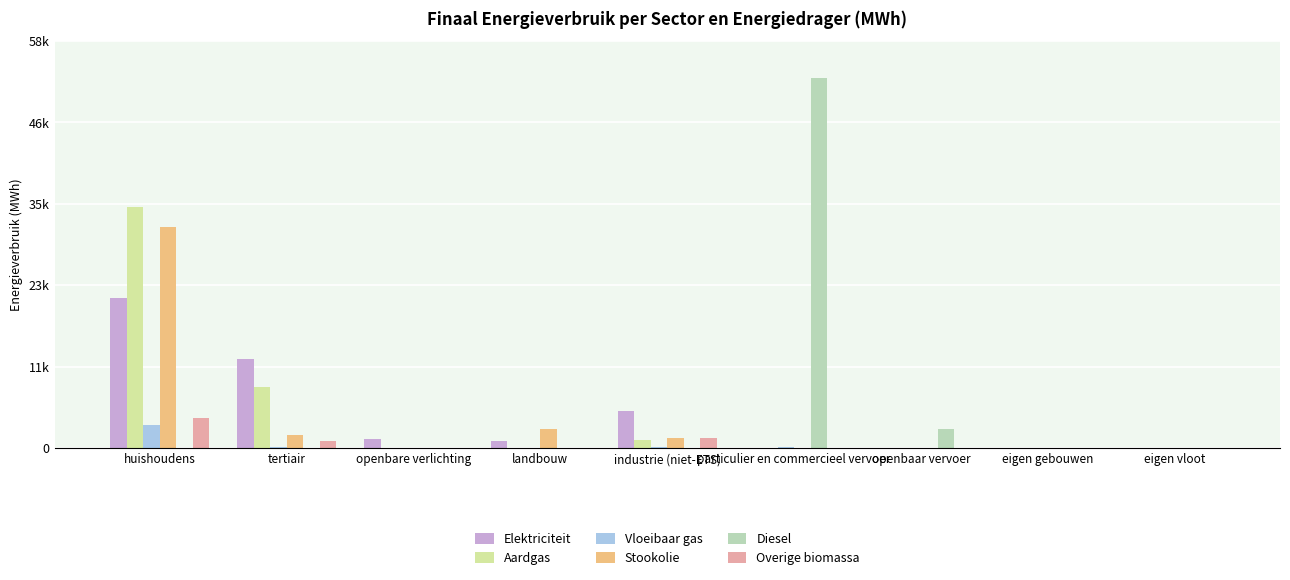

Which series has the widest spread of values?

Diesel